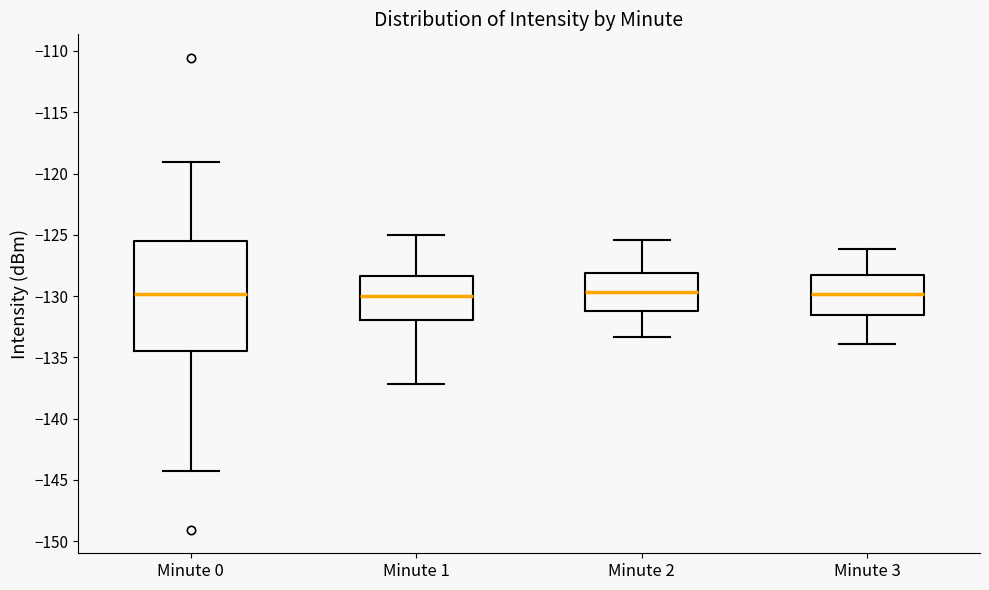

Reading left to right, read every box against the y-axis: the position of its median line, the range the box covers, and the ends of its whiskers. The values are not printed on the chart, so give them approximately, as read against the axis.

Minute 0: median -130.0, box -134.5 to -125.5, whiskers -144.5 to -119.0
Minute 1: median -130.0, box -132.0 to -128.5, whiskers -137.0 to -125.0
Minute 2: median -129.5, box -131.0 to -128.0, whiskers -133.5 to -125.5
Minute 3: median -130.0, box -131.5 to -128.5, whiskers -134.0 to -126.0